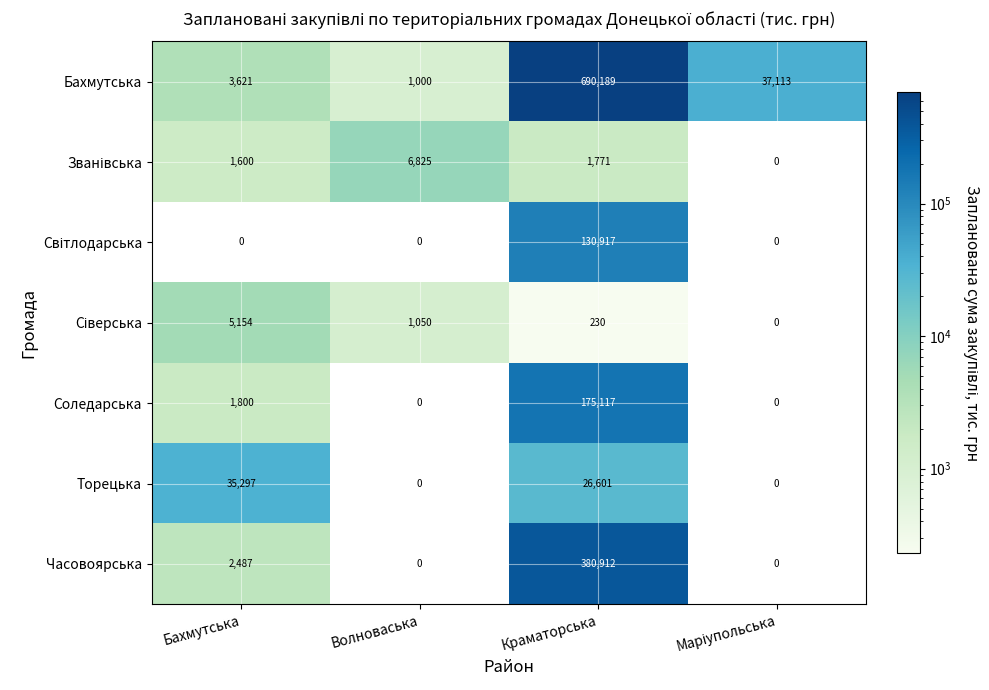

How many series are shown in this chart?

7